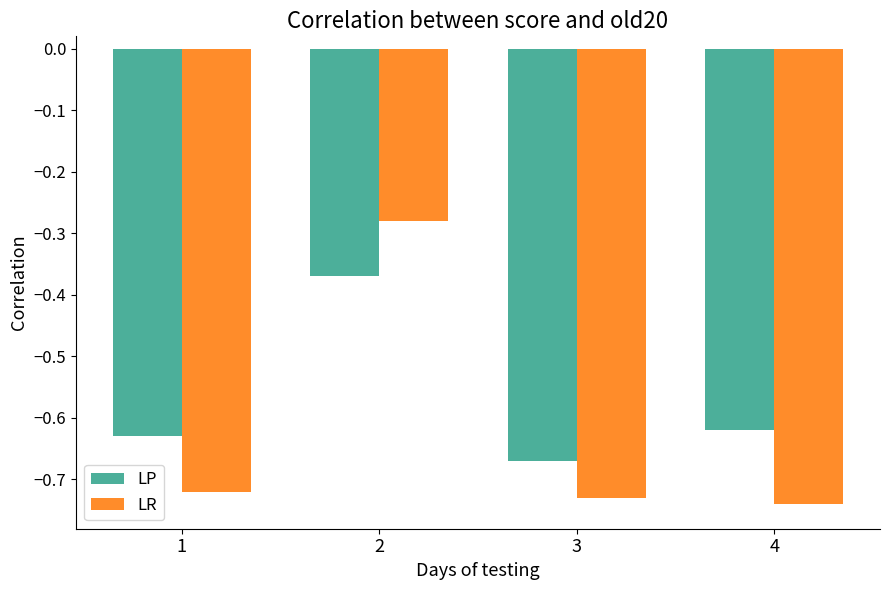

Is the value of LR at 3 greater than the value of LP at 3?

No